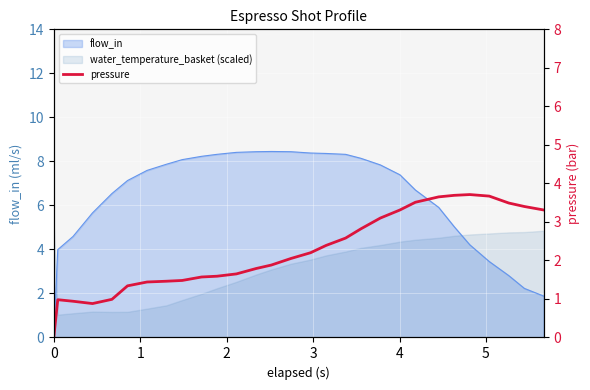

The water_temperature_in series shows 48.5 at 16. True or false?

False